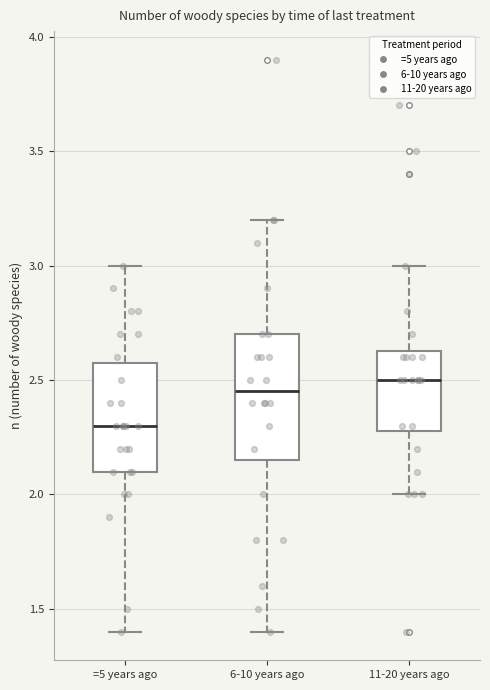

Reading left to right, read every box against the y-axis: the position of its median line, the range the box covers, and the ends of its whiskers. The values are not printed on the chart, so give them approximately, as read against the axis.

=5 years ago: median 2.30, box 2.10 to 2.60, whiskers 1.40 to 3.00
6-10 years ago: median 2.45, box 2.15 to 2.70, whiskers 1.40 to 3.20
11-20 years ago: median 2.50, box 2.30 to 2.65, whiskers 2.00 to 3.00